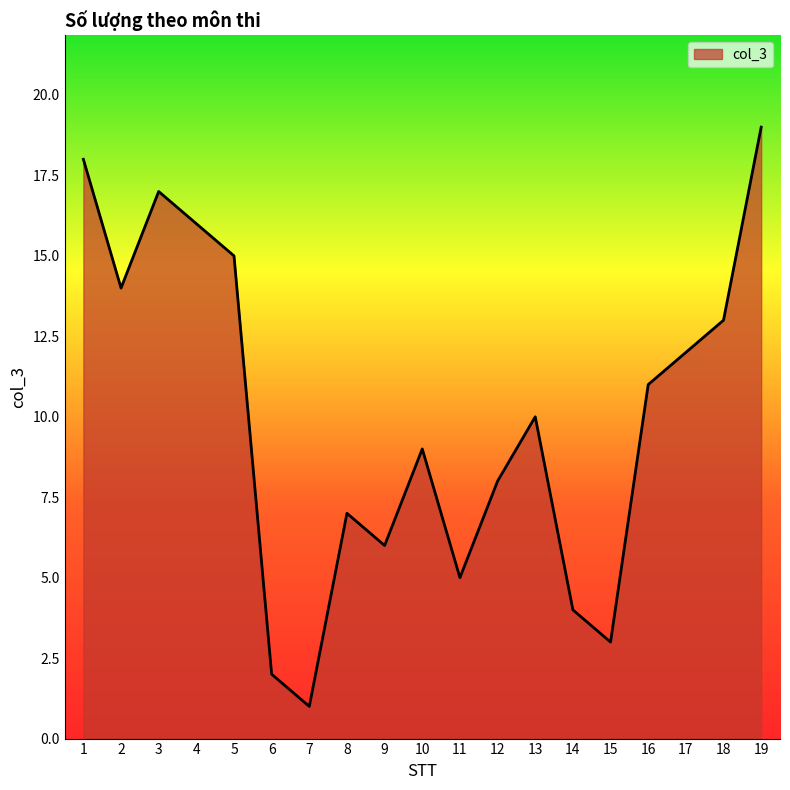

True or false: the data shows 1 at 7.

True